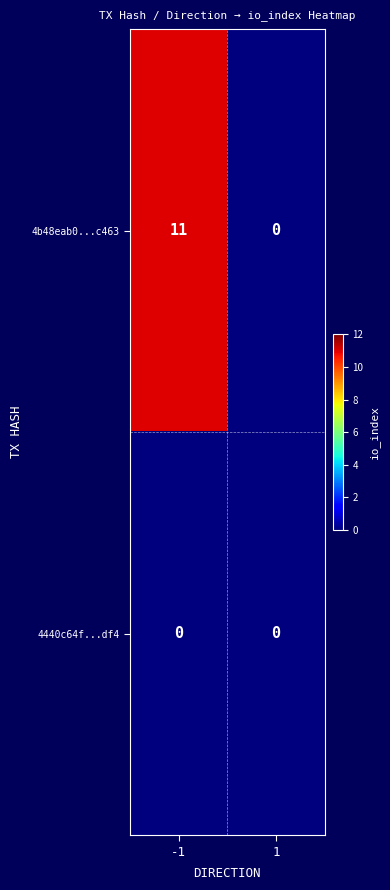

Which series changed the most between -1 and 1?

4b48eab0...c463